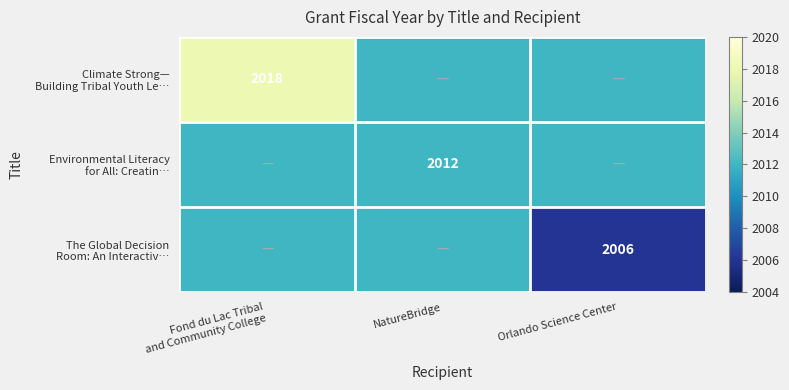

What is the spread (max minus min) of values at Orlando Science Center?

6